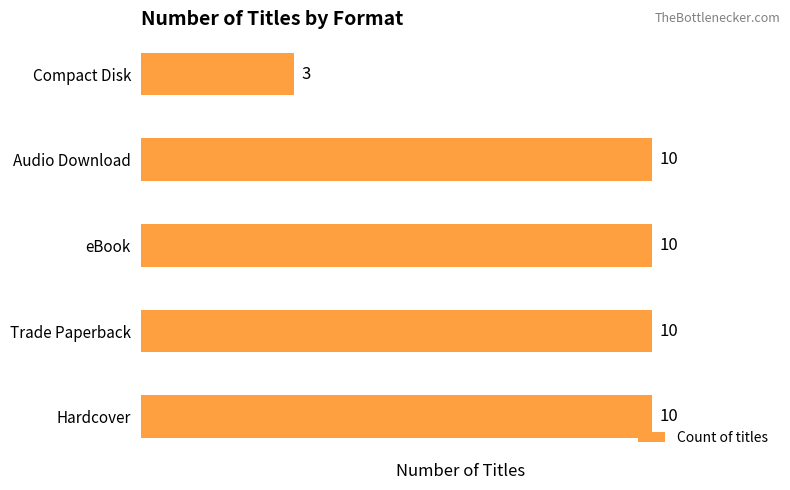

What is the maximum value shown in the chart?

10